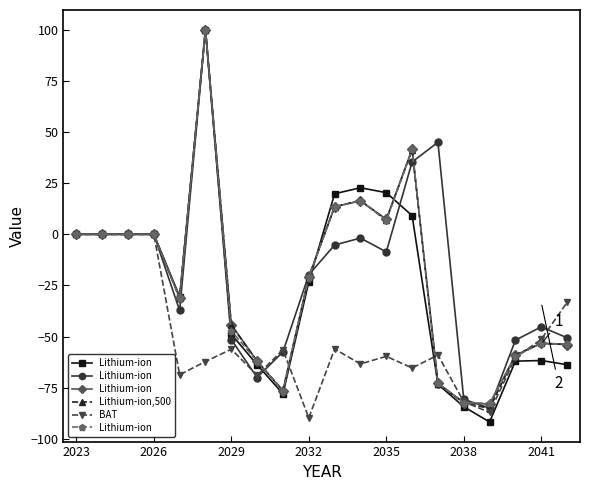

Which series has the largest range (max minus min)?

Lithium-ion,500